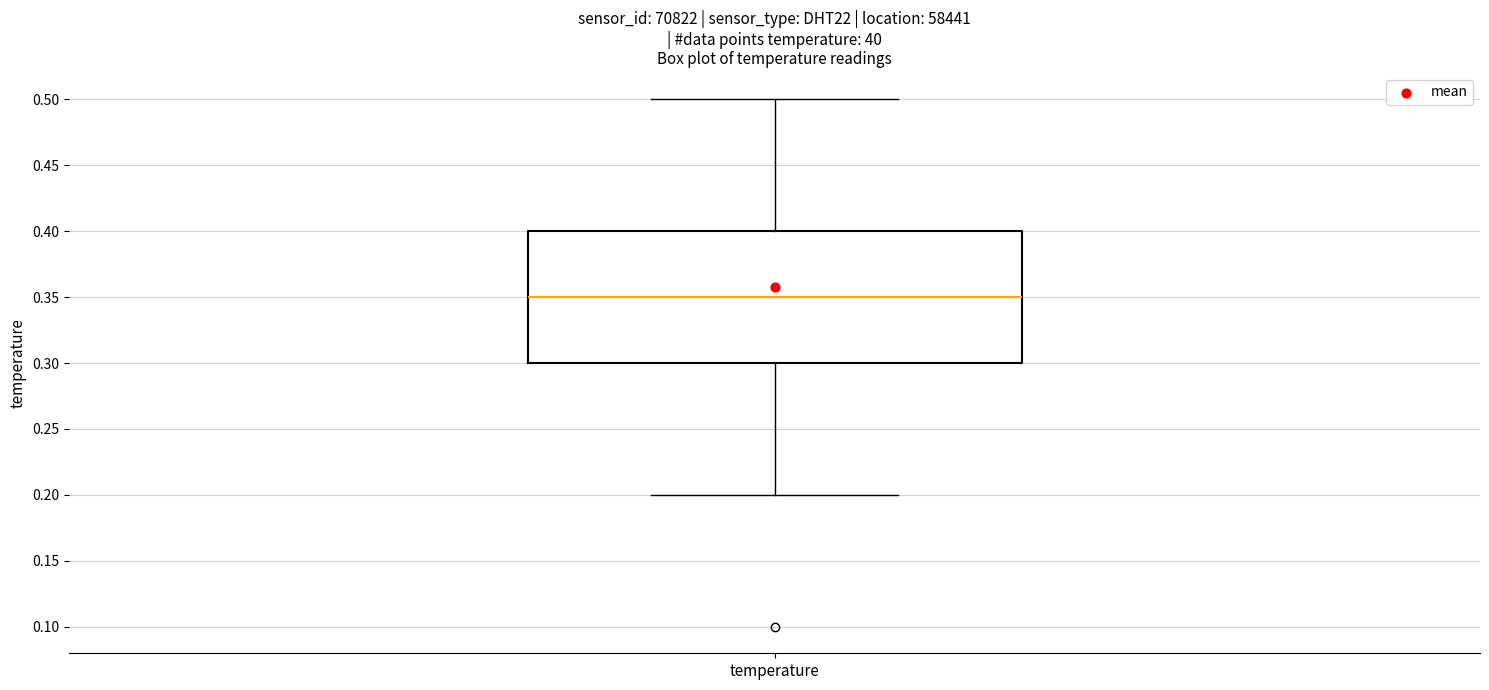

Where does the upper whisker of the box for temperature end on the y-axis? The values are not printed on the chart, so give them approximately, as read against the axis.

0.50